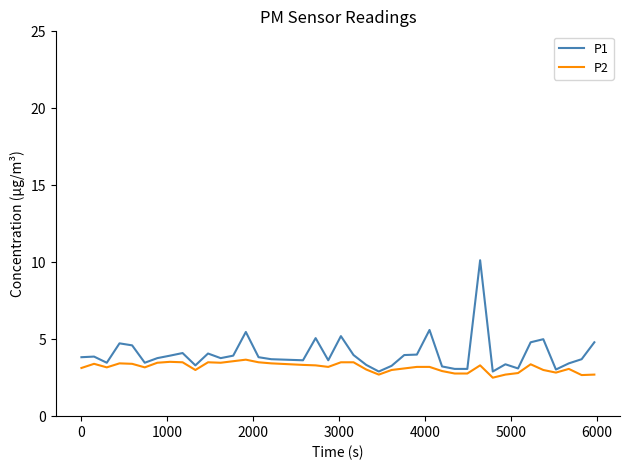

List the series in order of their peak value, lowest first.

P2, P1